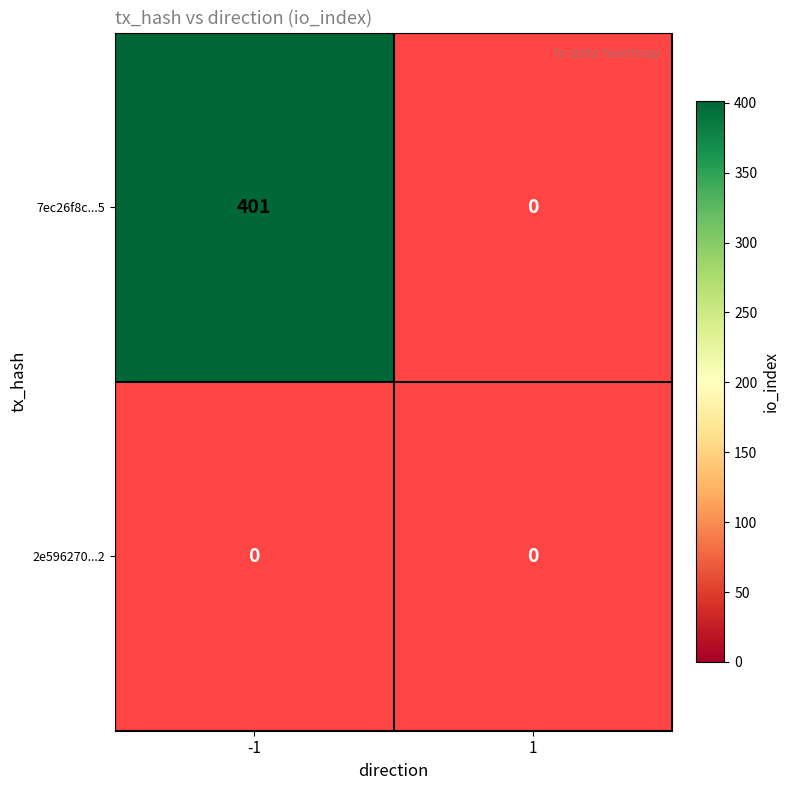

At which category is the sum across all series the highest?

-1